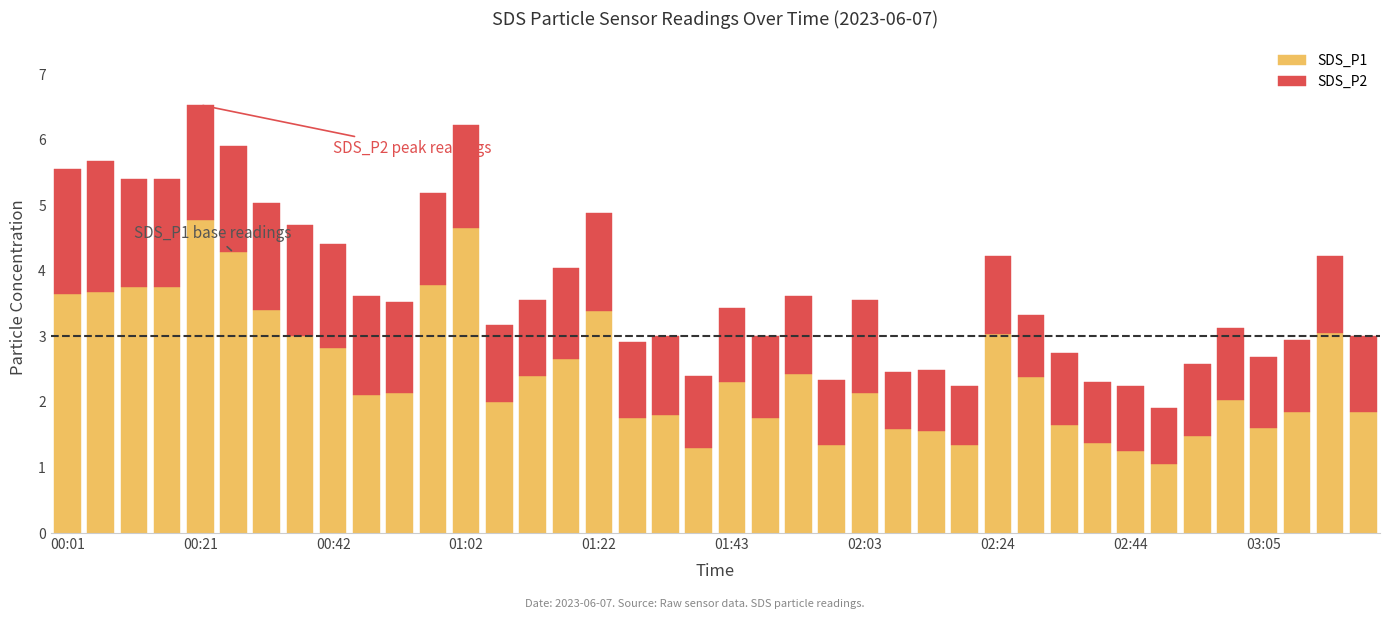

What is the lowest value of the SDS_P1 series?

1.1